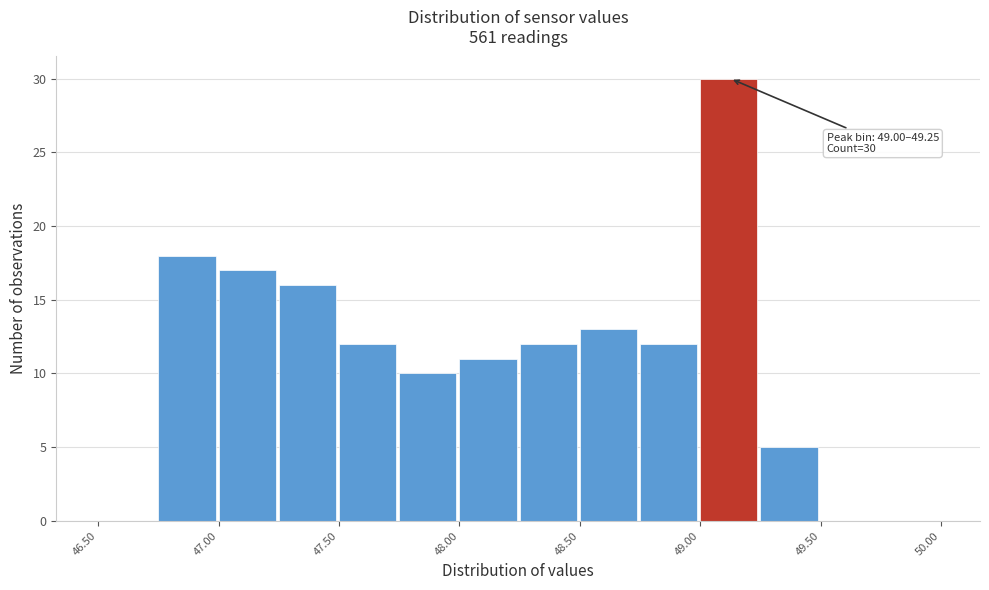

Which range on the x-axis has the tallest bar?

49.00 to 49.25